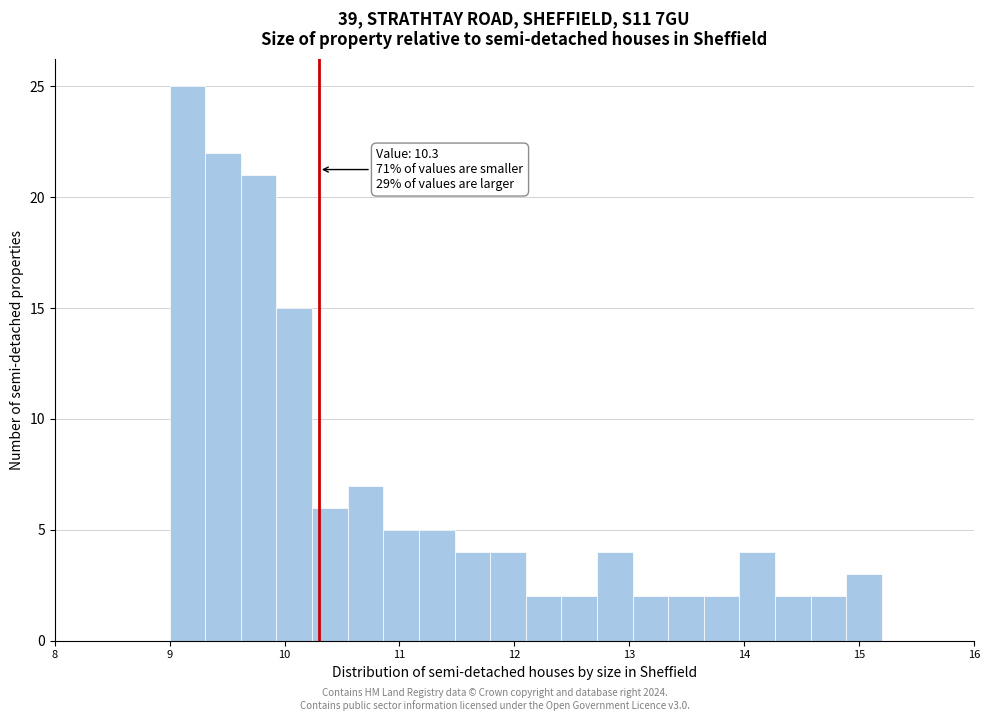

Read against the x-axis, roughly where is the centre of the tallest bar?

9.2